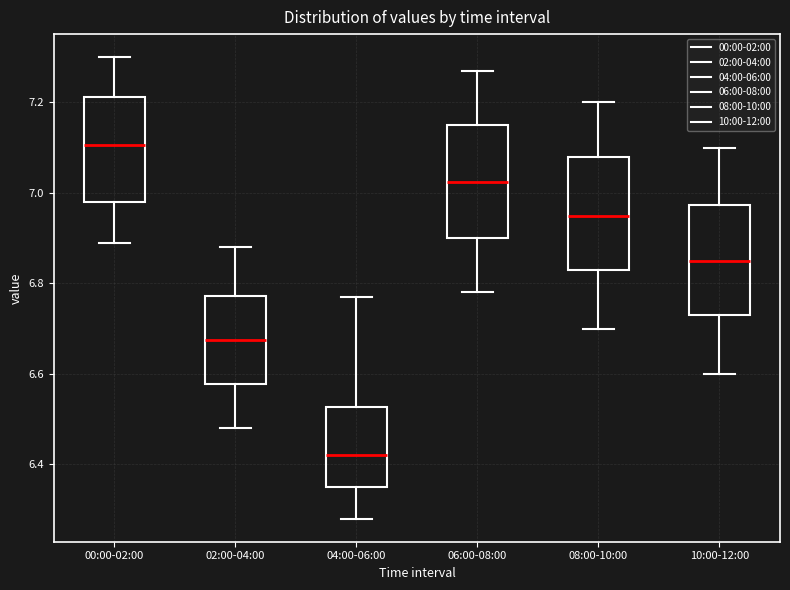

Where does the lower whisker of the box for 02:00-04:00 end on the y-axis? The values are not printed on the chart, so give them approximately, as read against the axis.

6.48